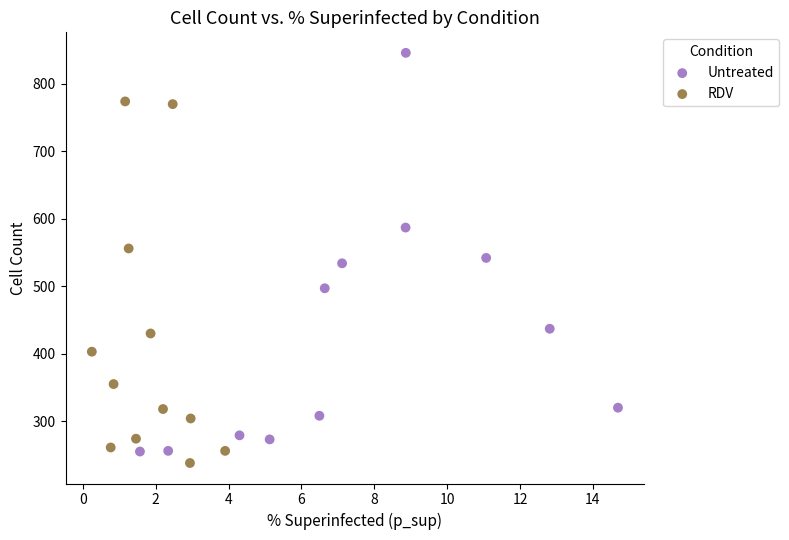

Which series reaches the maximum Y coordinate?

Untreated